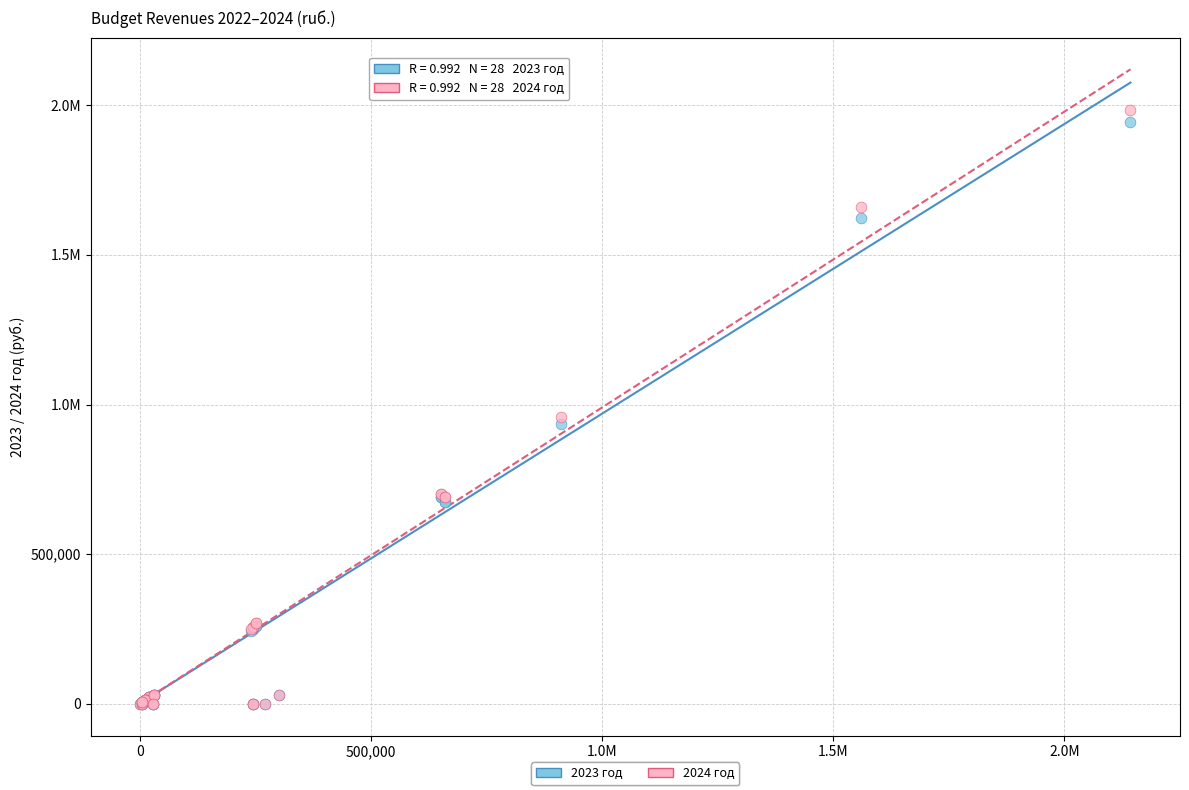

What are all the series names shown in the legend?

2023 год, 2024 год